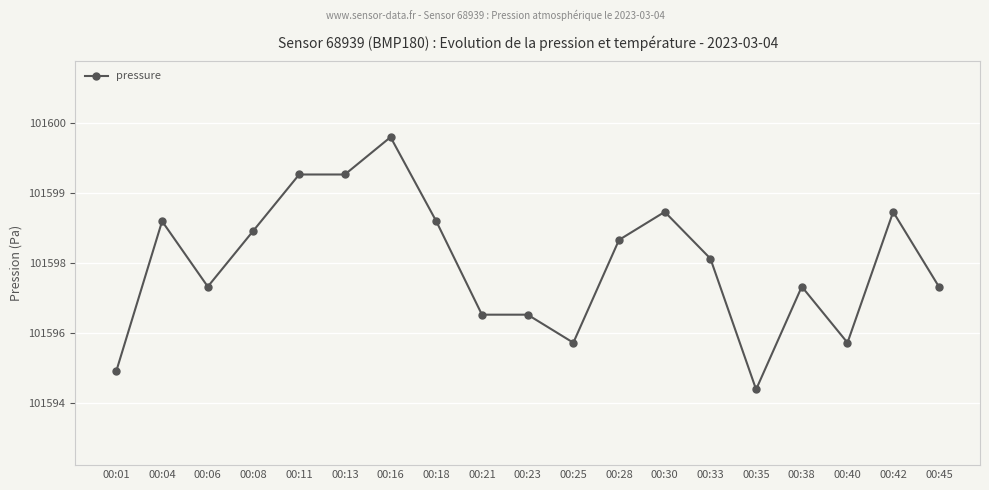

List the labels in order of value, largest first.

00:16, 00:11, 00:13, 00:30, 00:42, 00:04, 00:18, 00:08, 00:28, 00:33, 00:06, 00:38, 00:45, 00:21, 00:23, 00:25, 00:40, 00:01, 00:35